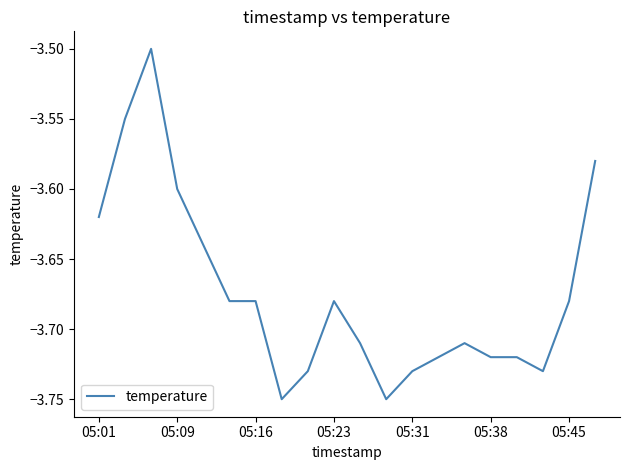

What is the sum of all values?

-73.5